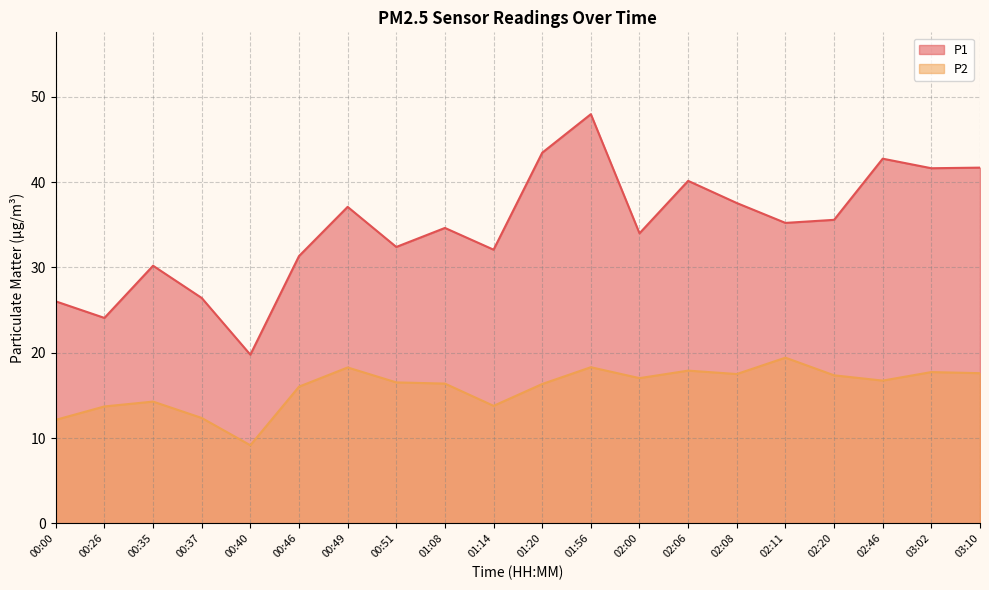

In P1, how many points are higher than both neighbors (excluding endpoints)?

6